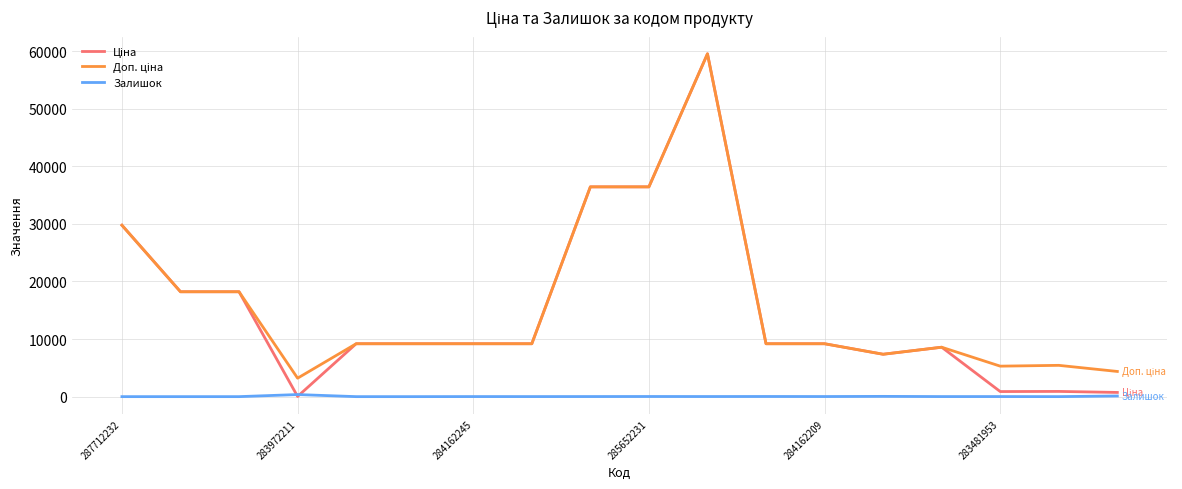

What is the maximum value shown in the chart?

59523.0